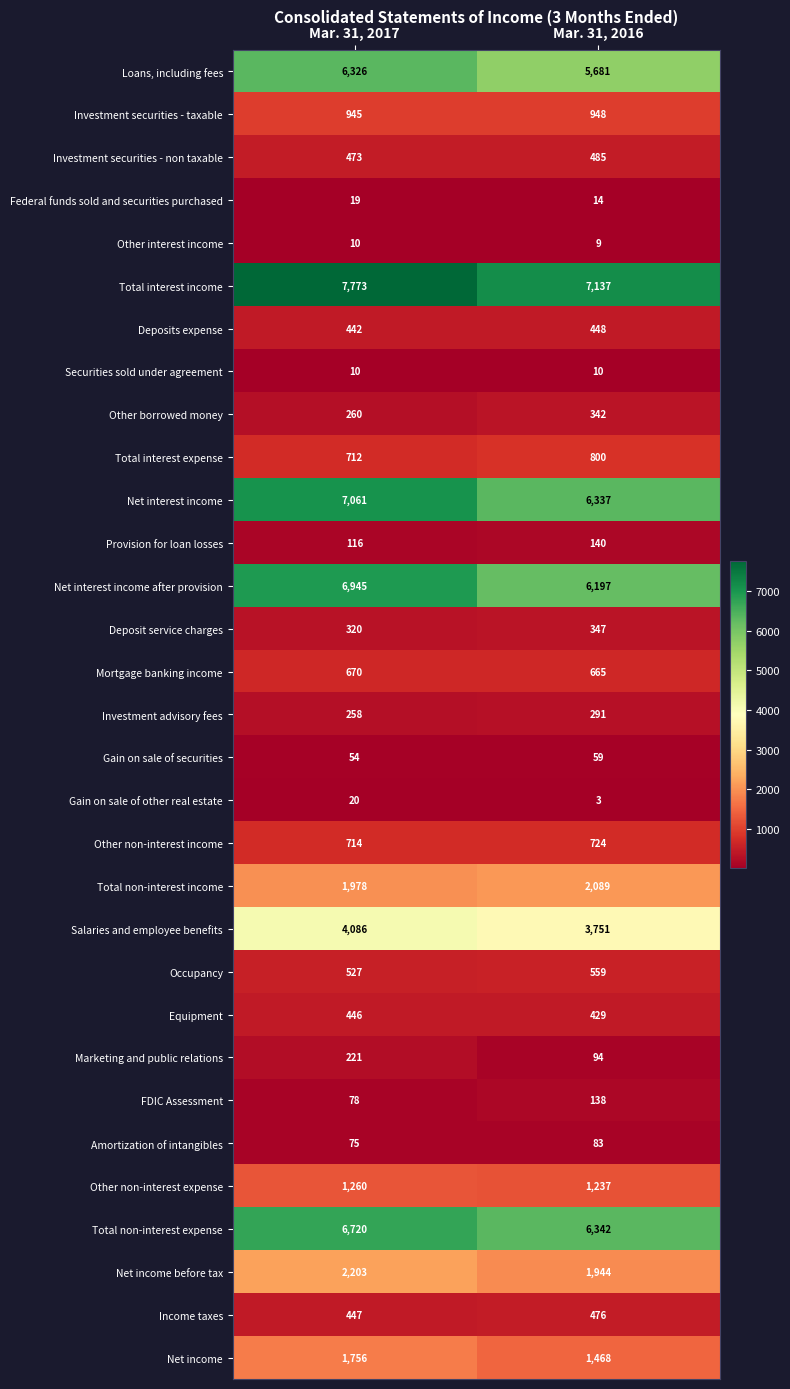

What is the sum of the Investment securities - taxable values at Mar. 31, 2016 and Mar. 31, 2017?

1893